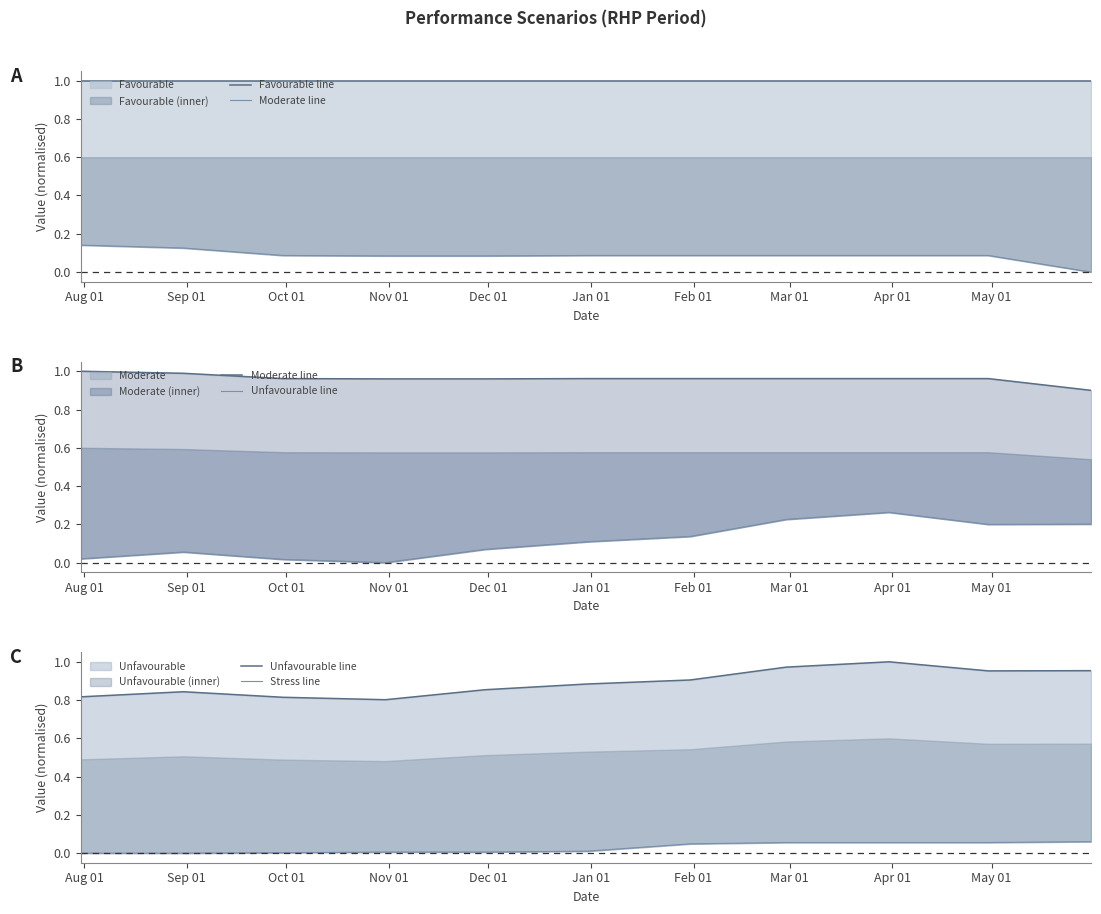

Which series ends up on top after the final intersection of Unfavourable line and Moderate line?

Unfavourable line